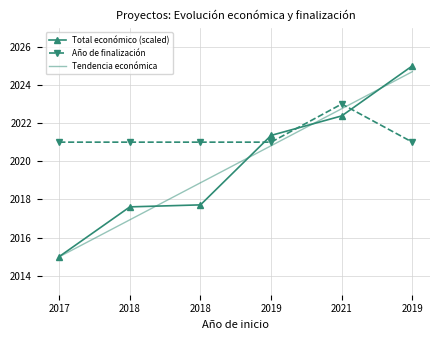

True or false: Total económico (scaled) has more than 1 interior local peaks.

False